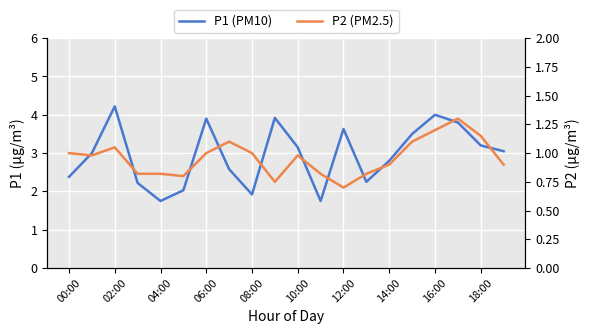

Which label corresponds to the smallest value in the chart?

12:00